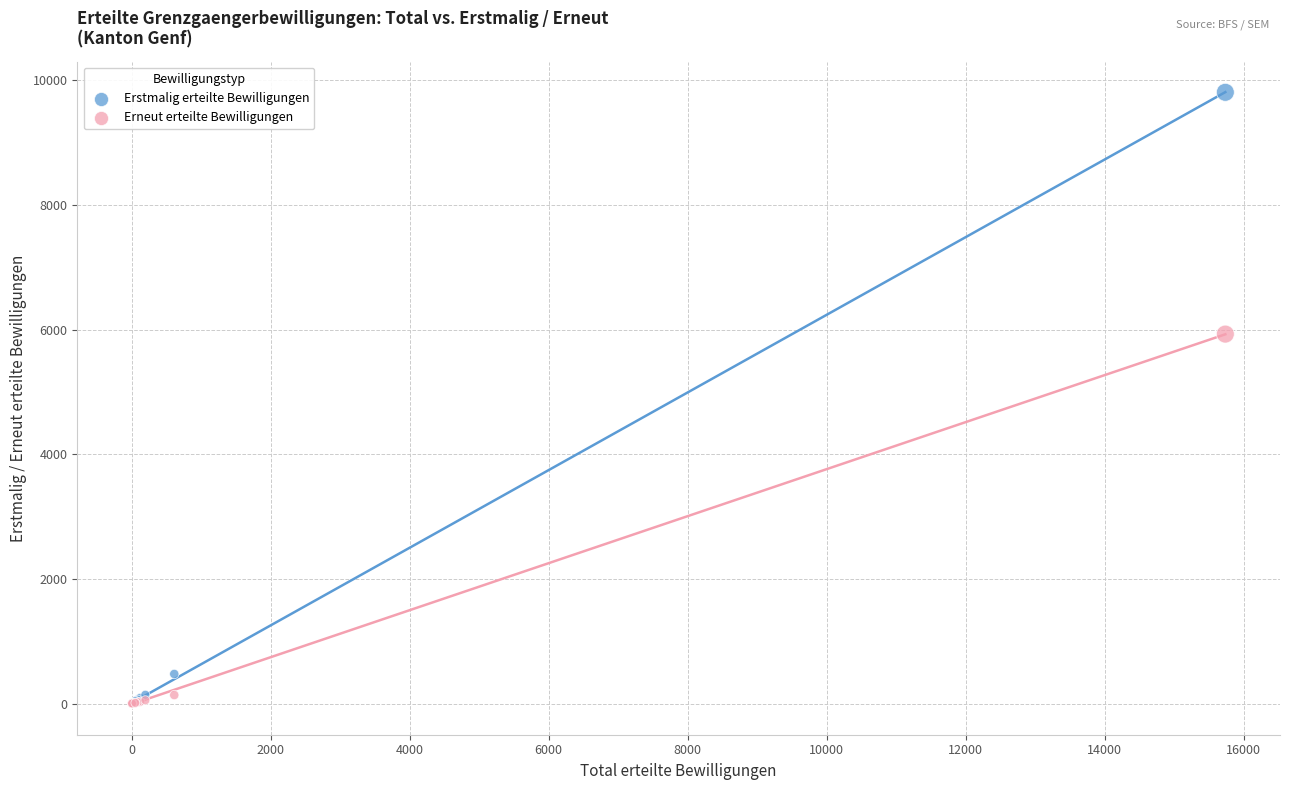

In the Erstmalig erteilte Bewilligungen series, what Y value is closest to 4904?

474